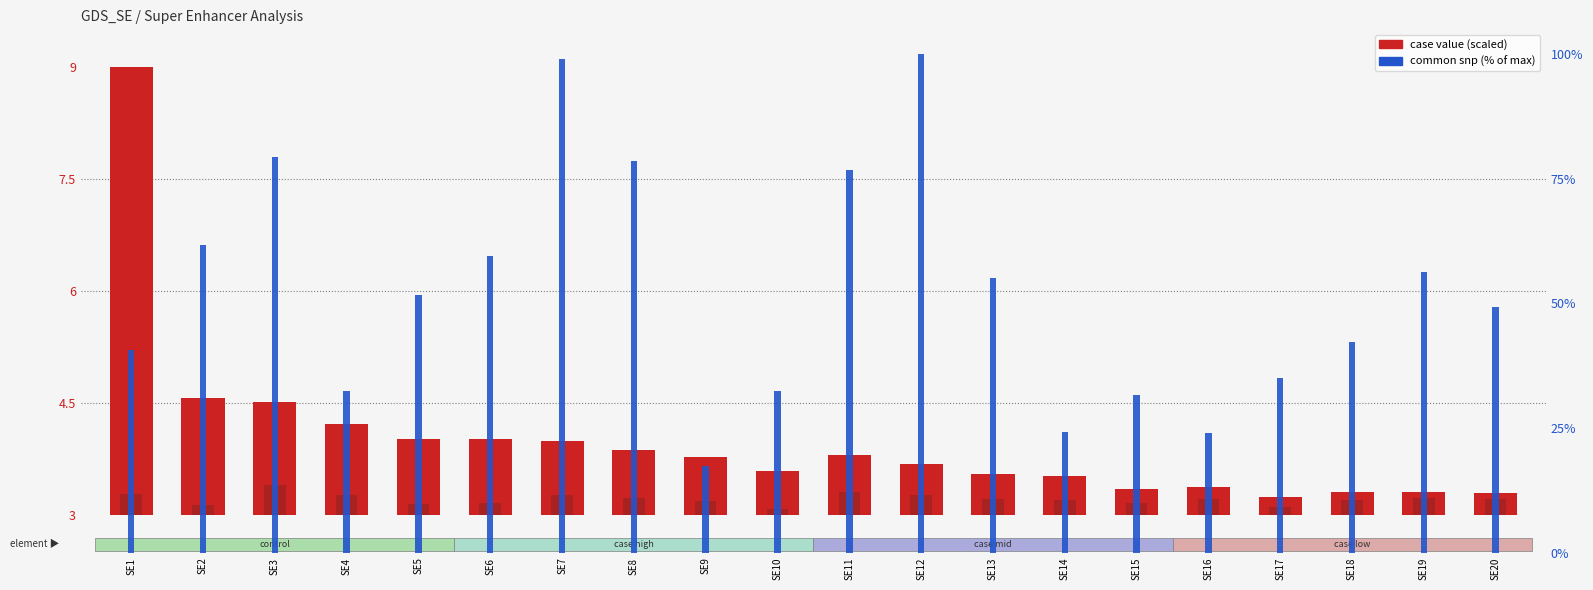

At which category is the sum across all series the highest?

SE12